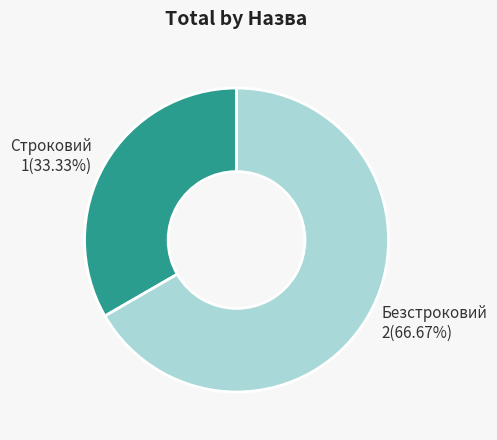

To the nearest percent, what is the combined percentage of Строковий and Безстроковий?

100%